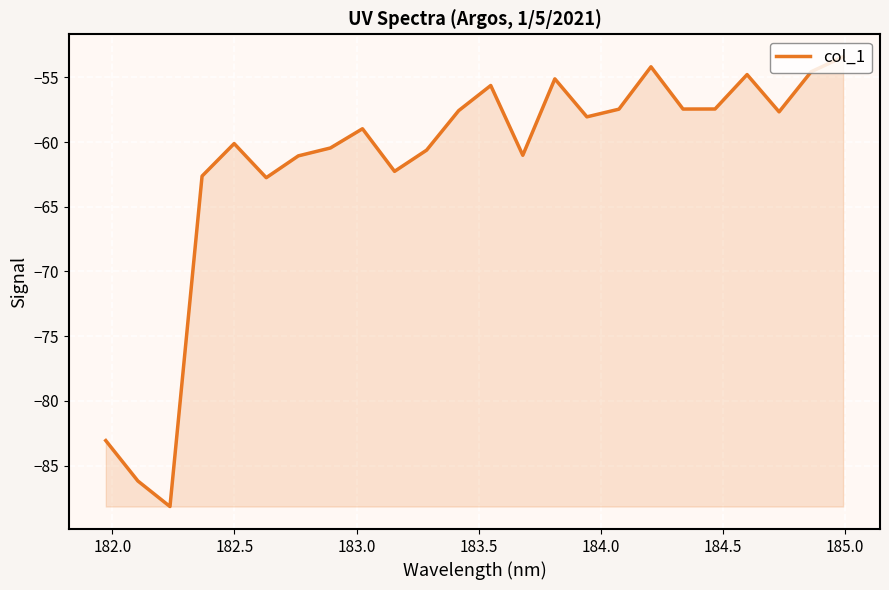

What is the difference between the maximum and minimum values?

34.8